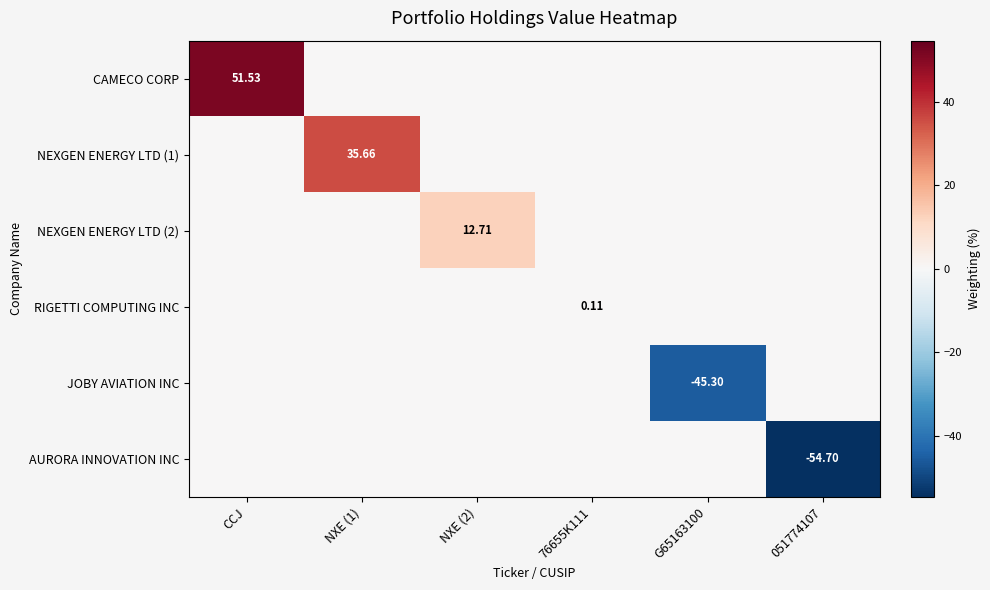

The RIGETTI COMPUTING INC series shows 0.0 at NXE (2). True or false?

True